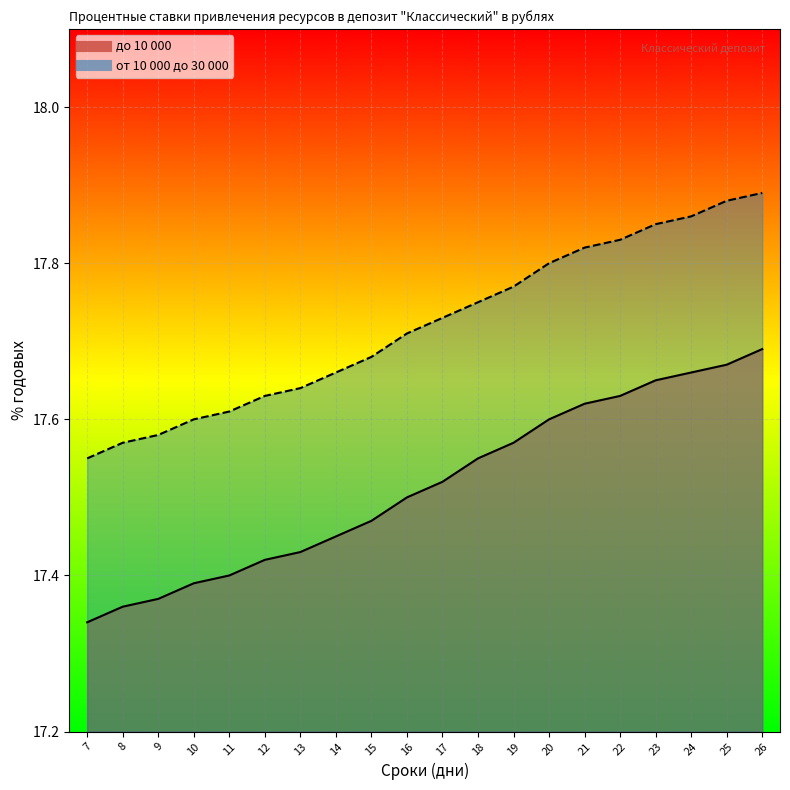

True or false: от 10 000 до 30 000 and до 10 000 cross at least once.

False